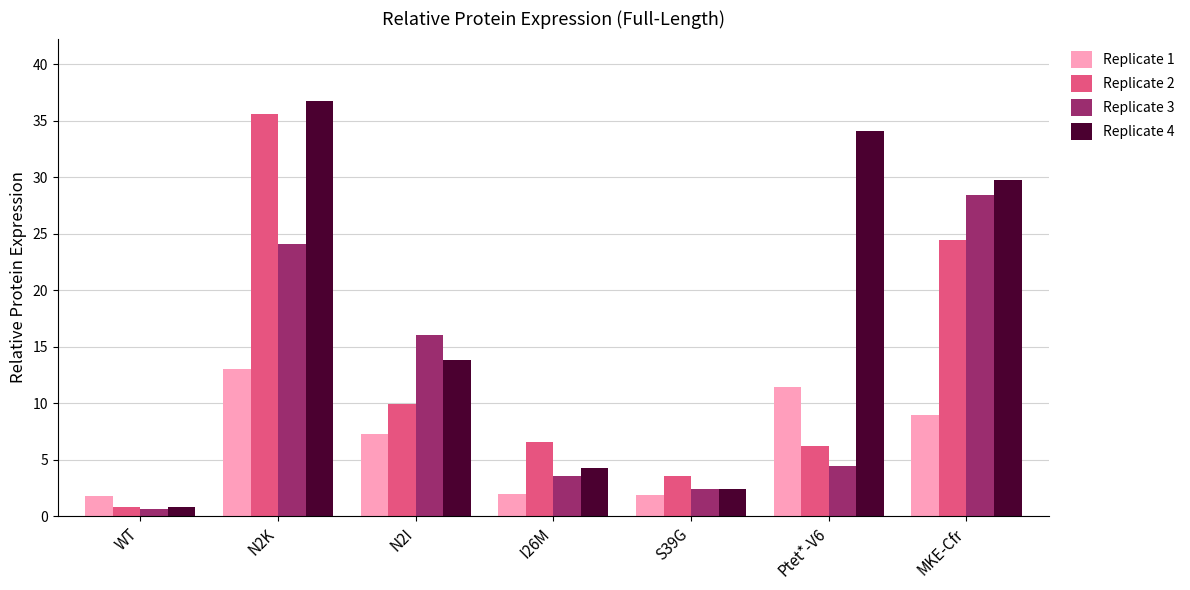

What is the difference between the highest and lowest values at Ptet*-V6?

29.7